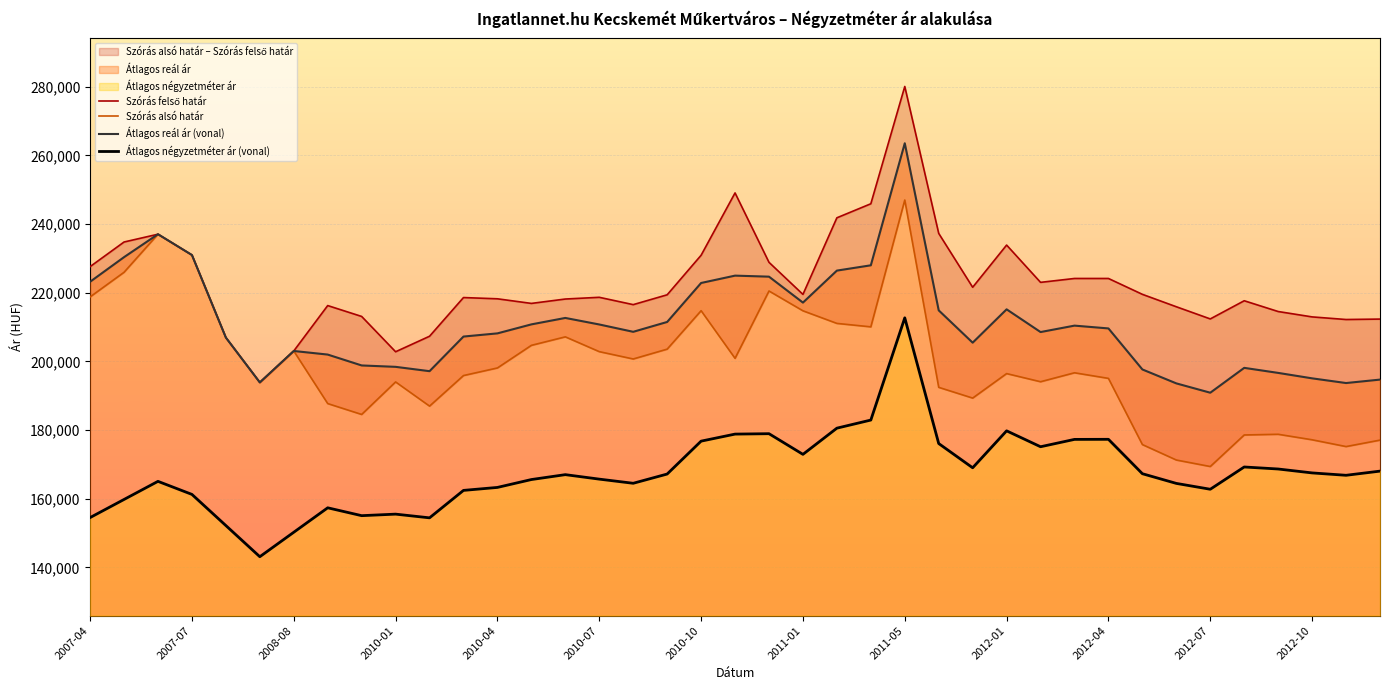

True or false: Szórás felső határ has a value of 51964 at 31.

False